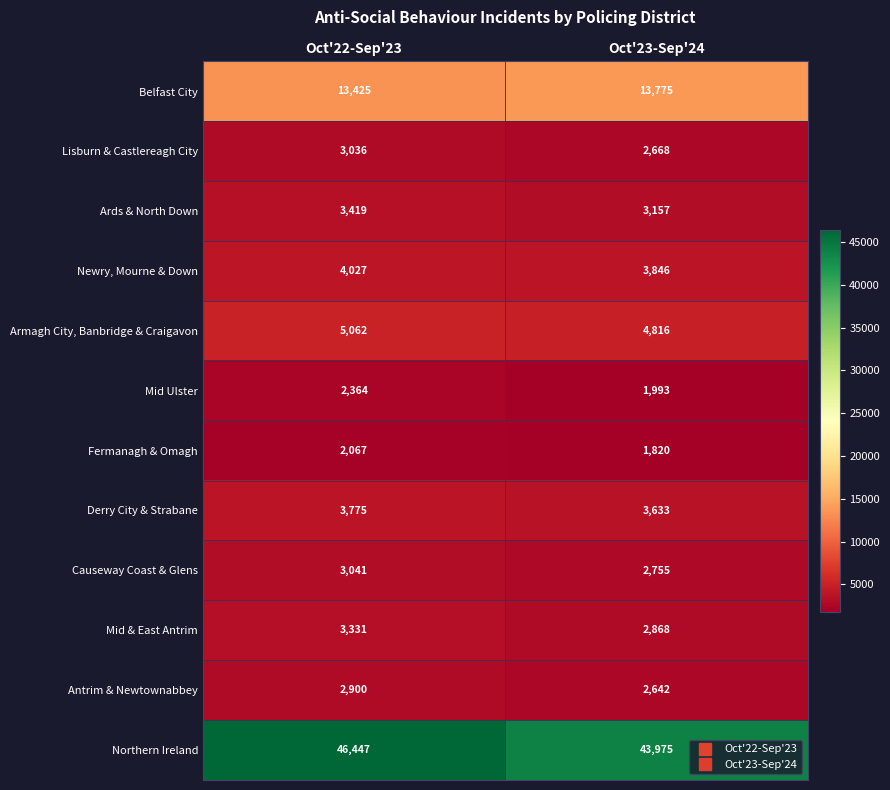

What is the total value across all series at Oct'23-Sep'24?

87948